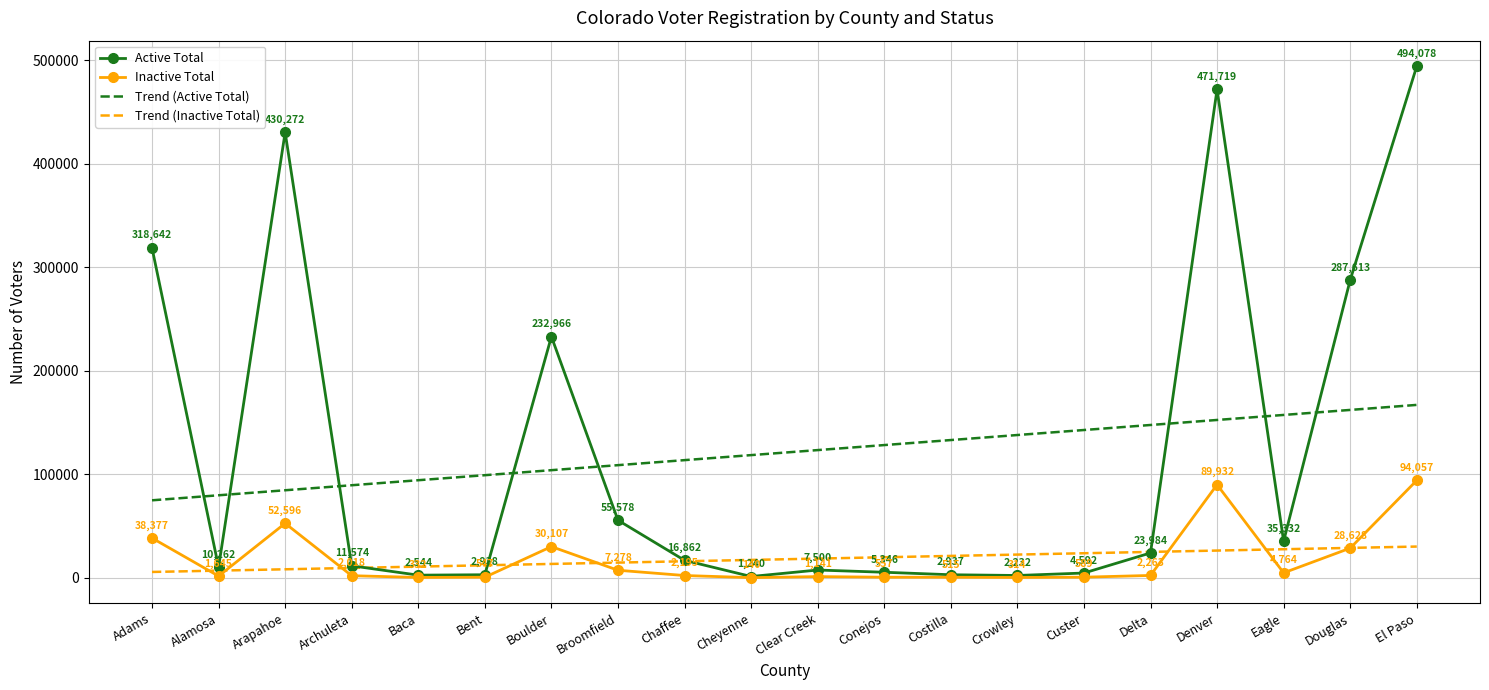

At how many categories does at least one series exceed 317586?

4